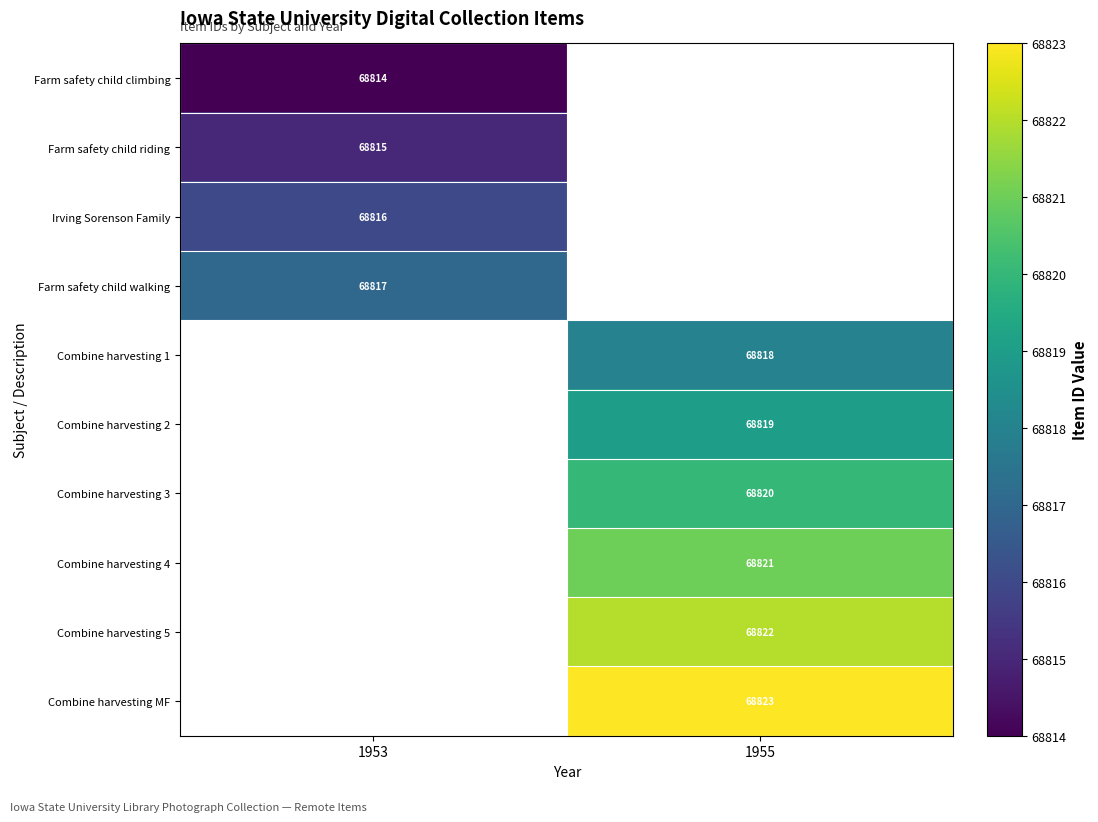

The value of Combine harvesting 3 at 1955 is 68820. True or false?

True